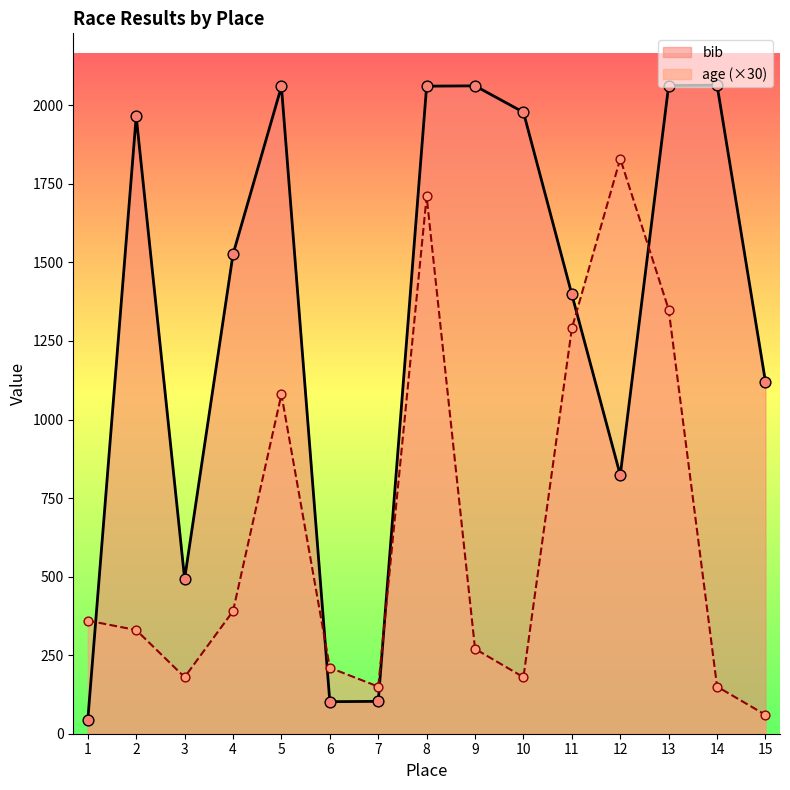

Which series has the largest total across all categories?

bib